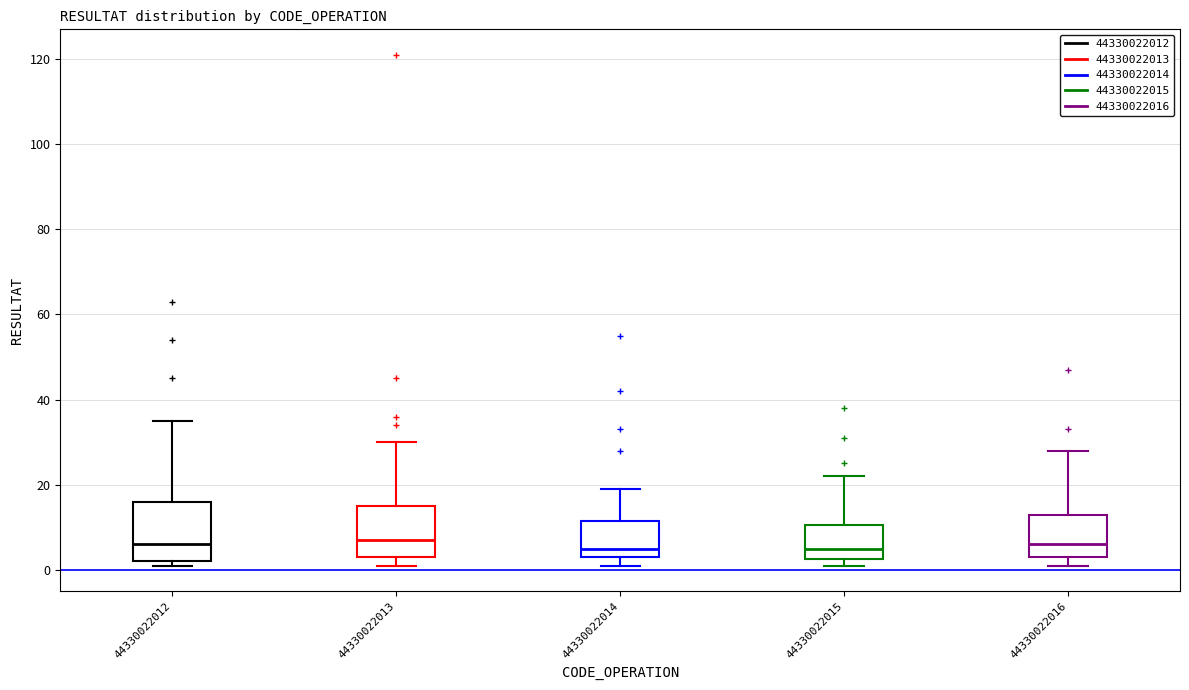

Where does the median line of the box at x = 44330022016 sit on the y-axis? The values are not printed on the chart, so give them approximately, as read against the axis.

6